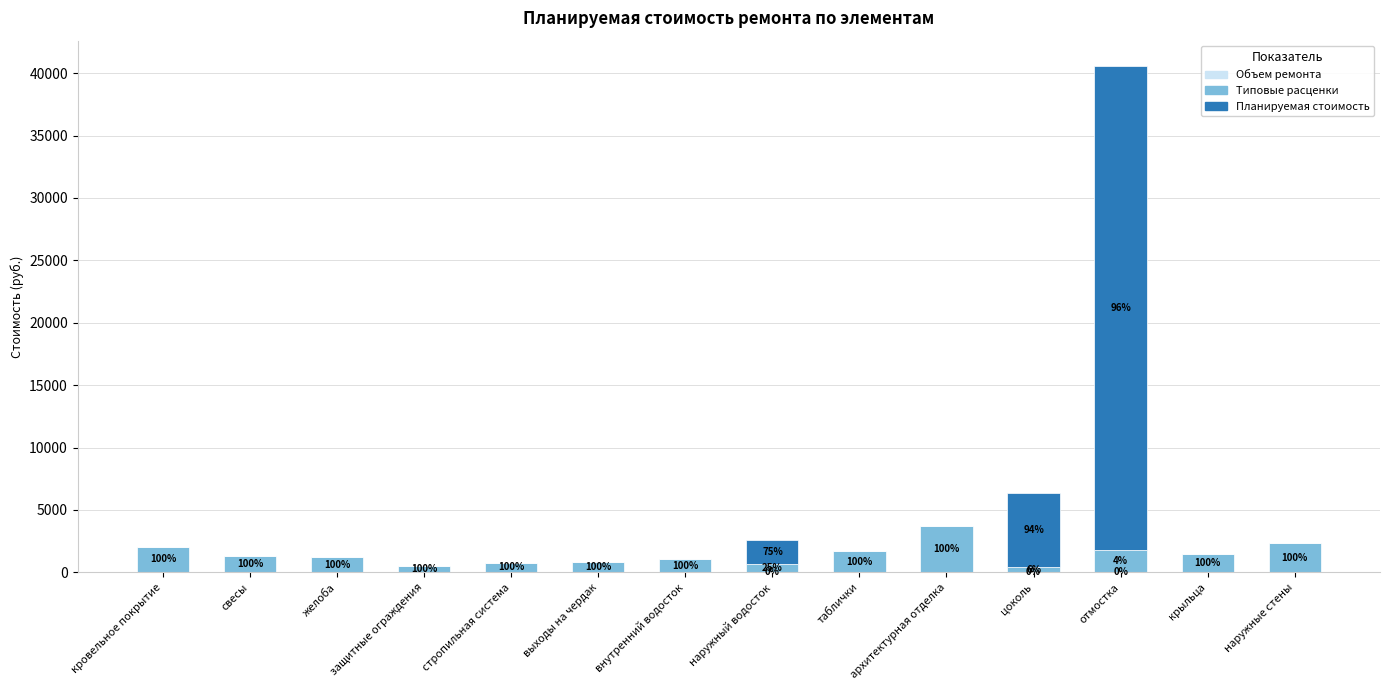

At which category is the sum across all series the highest?

отмостка